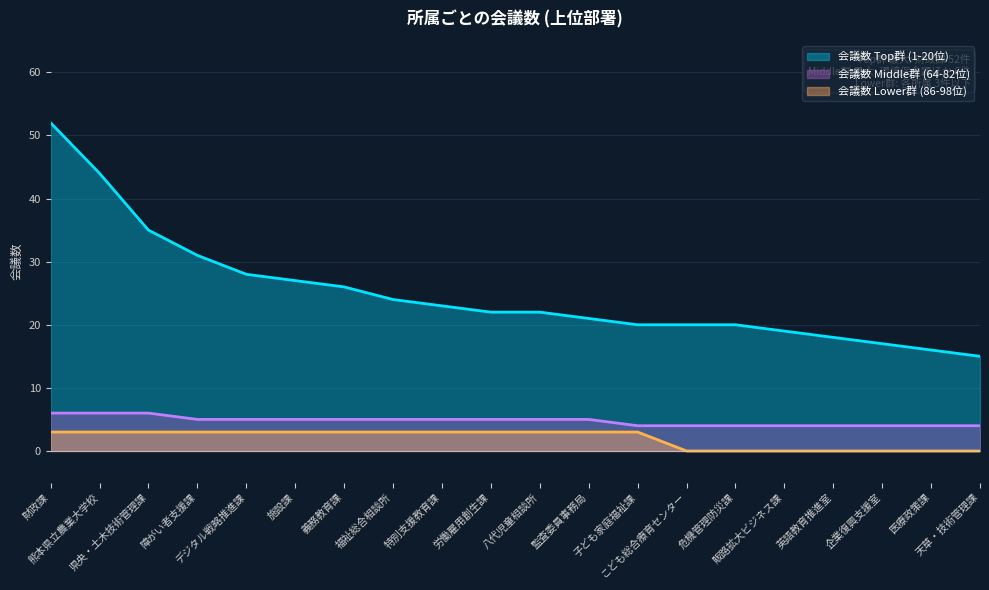

How many lines are shown in the chart?

3